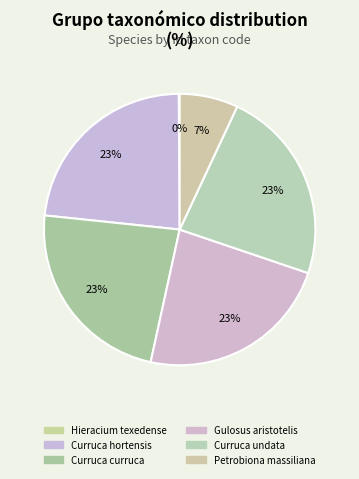

What is the total percentage of Hieracium texedense and Curruca undata?

23.3%